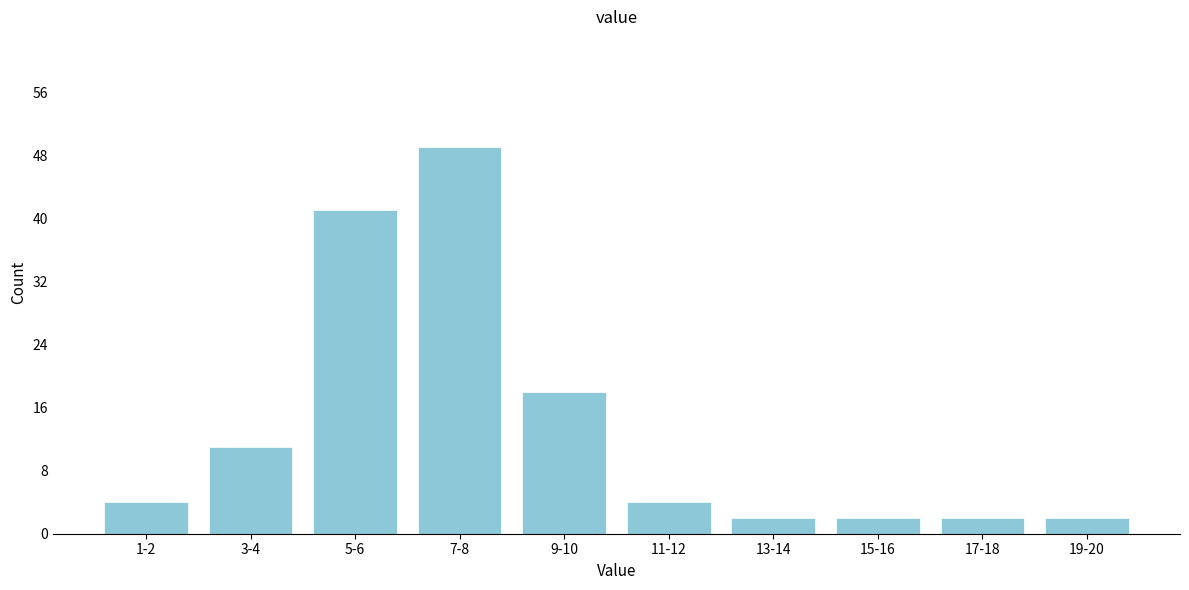

Reading right to left, transcribe all the data shown in this chart.

2	2	2	2	4	18	49	41	11	4